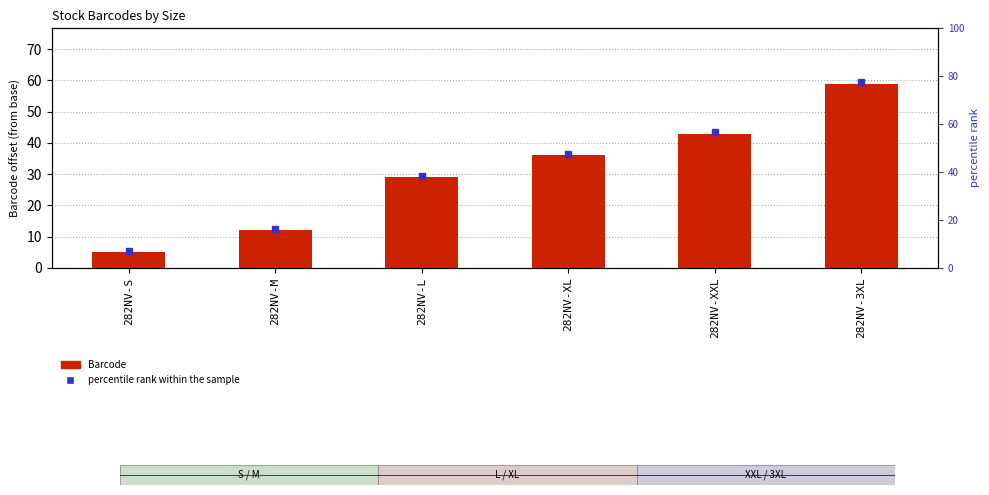

What is the change in value from 282NV-M to 282NV-3XL?

+47